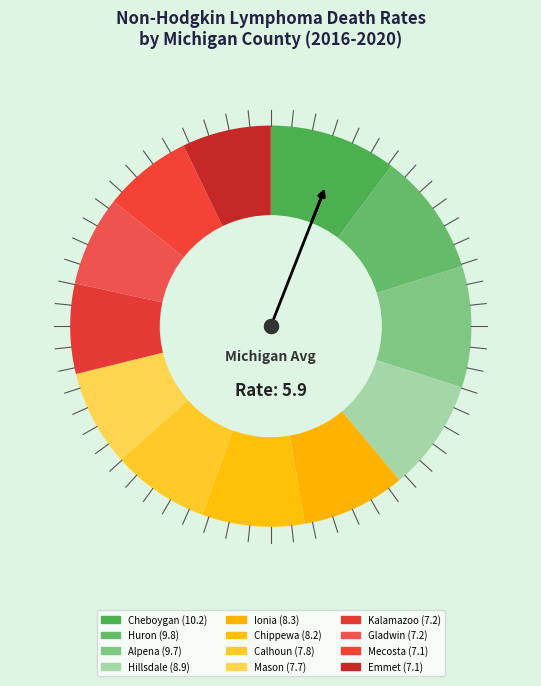

How many segments does this pie chart have?

12